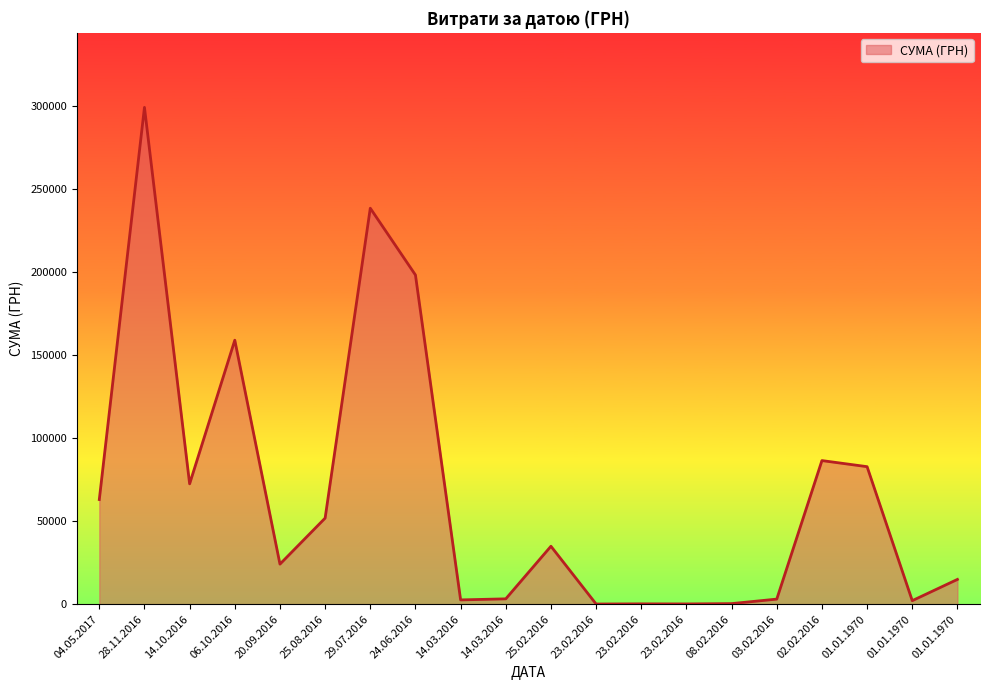

What is the sum of the values at 25.08.2016 and 28.11.2016?

351195.5